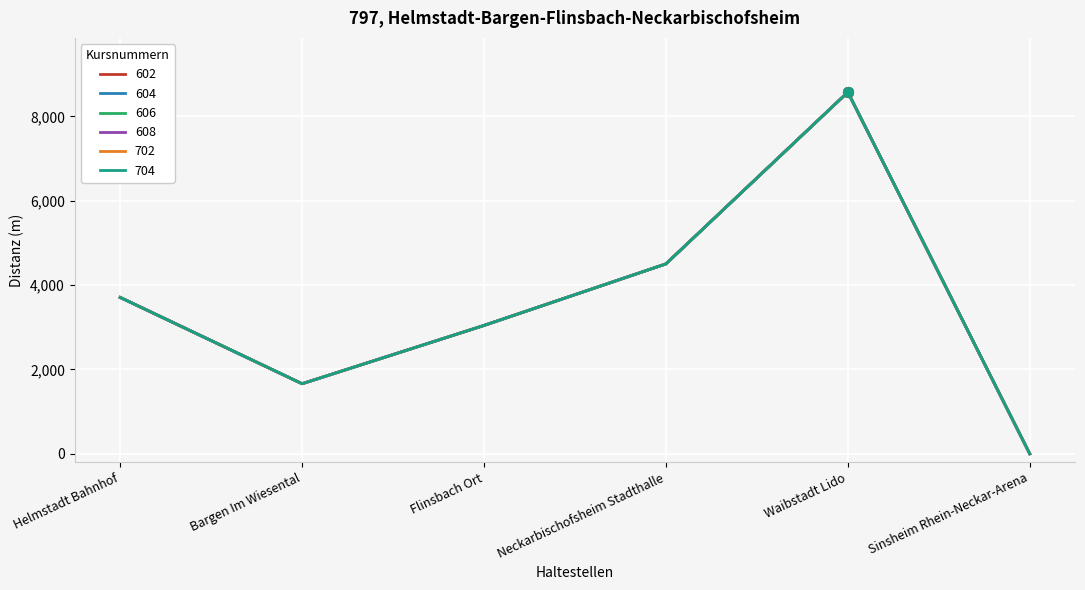

At which category is the sum across all series the highest?

Waibstadt Lido